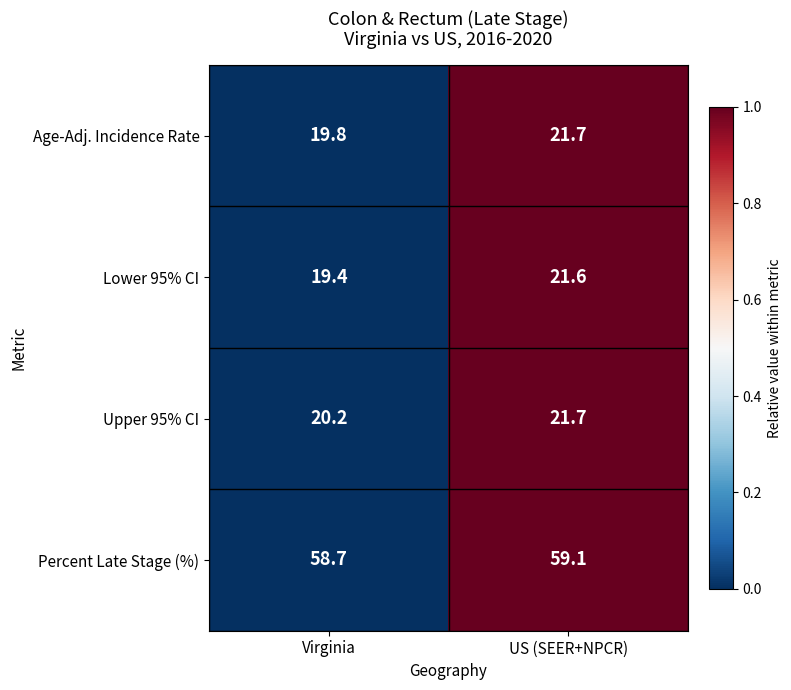

What is the difference between the Upper 95% CI values at Virginia and US (SEER+NPCR)?

1.5